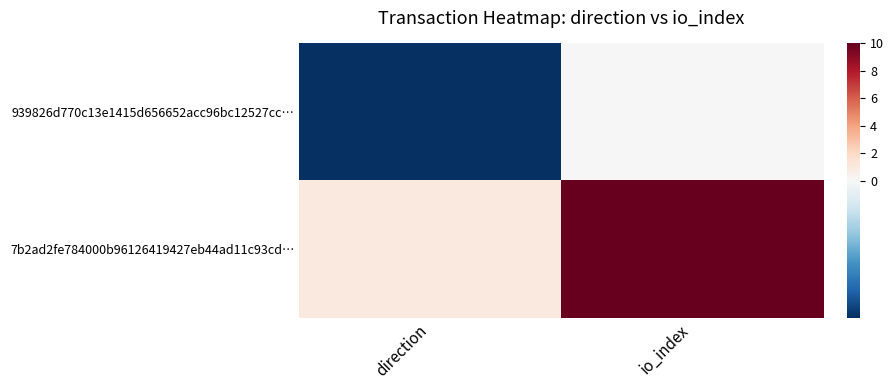

At how many categories does at least one series exceed 1?

1